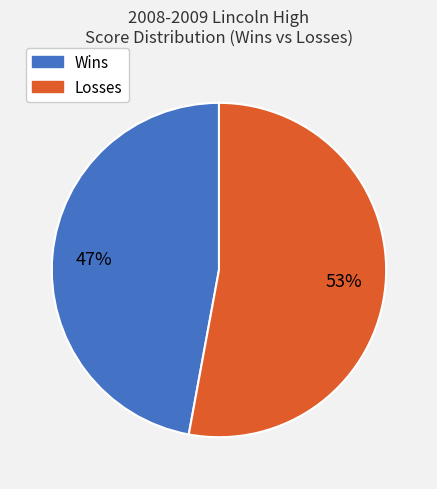

To the nearest percent, what is the average slice percentage?

50%